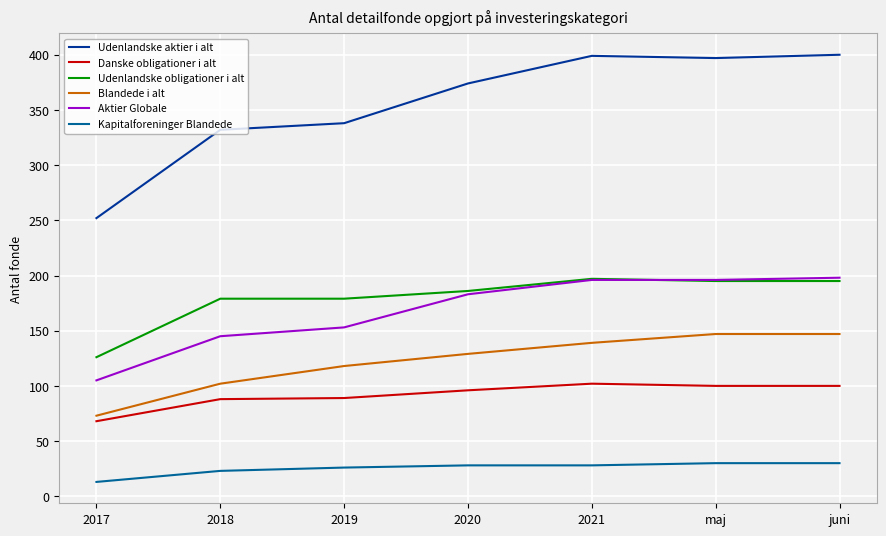

Which series has the largest total across all categories?

Udenlandske aktier i alt